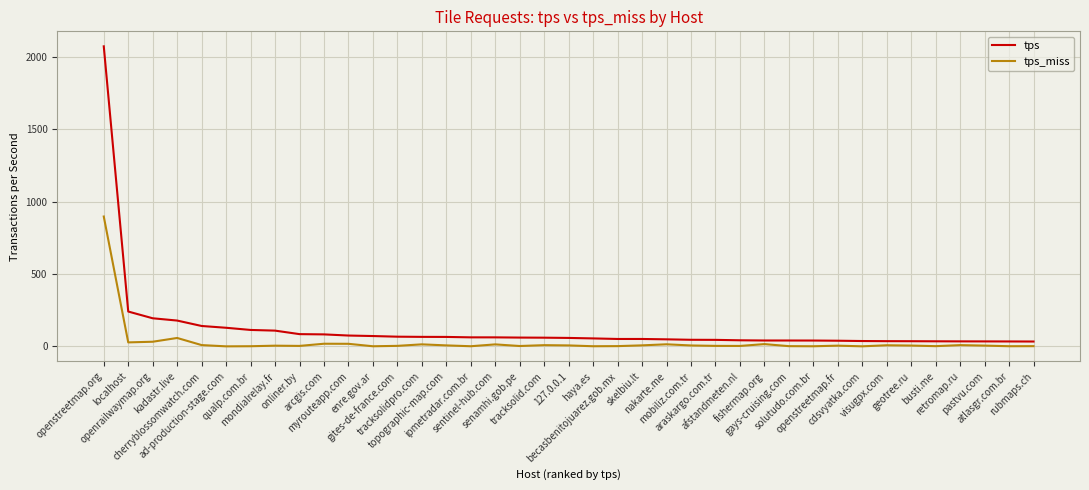

How many lines are shown in the chart?

2